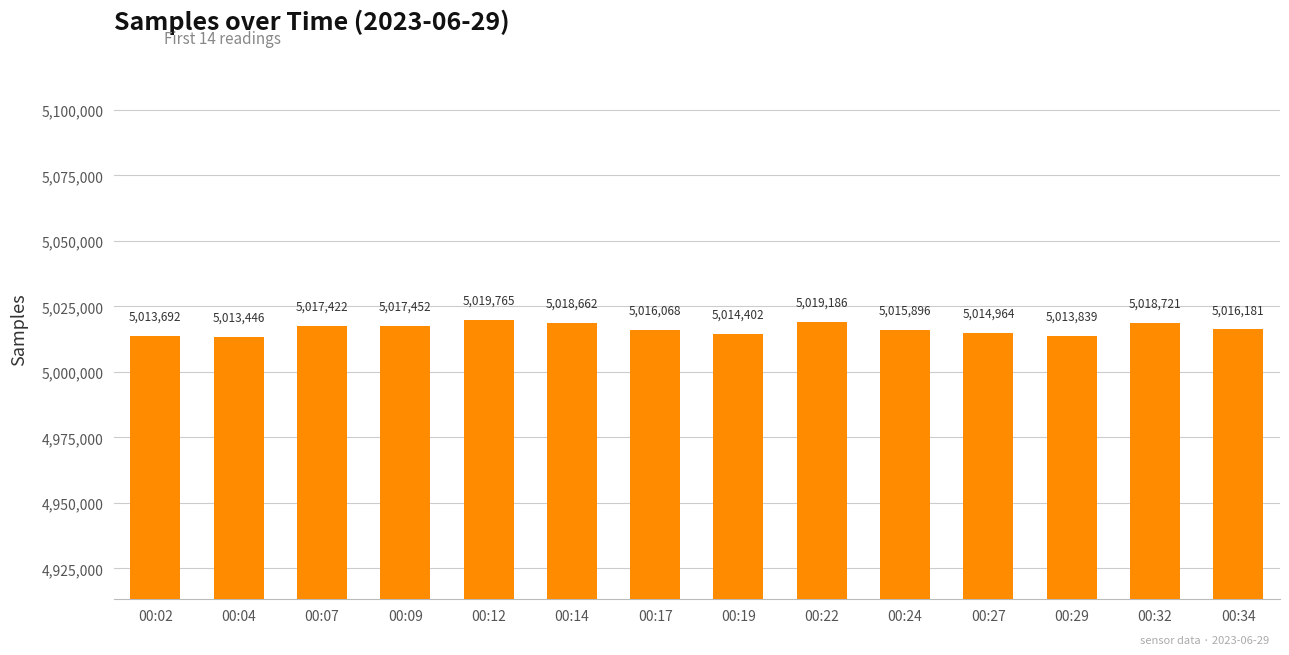

At which category does the chart reach its minimum across all series?

00:04